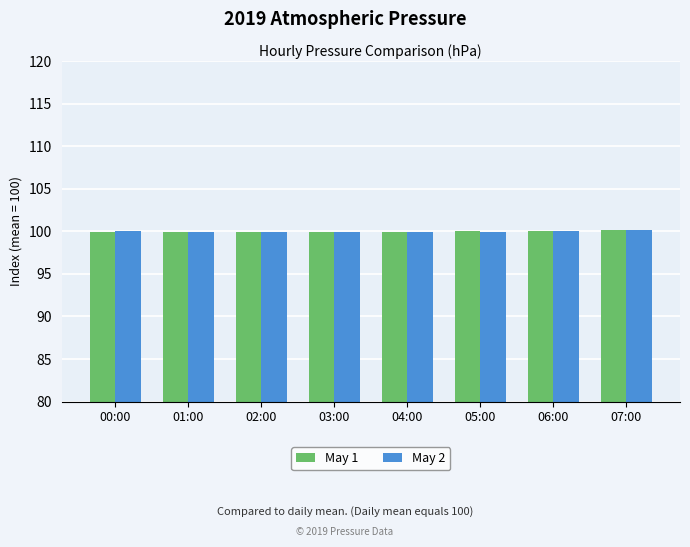

What is the total value across all series at 00:00?

200.0